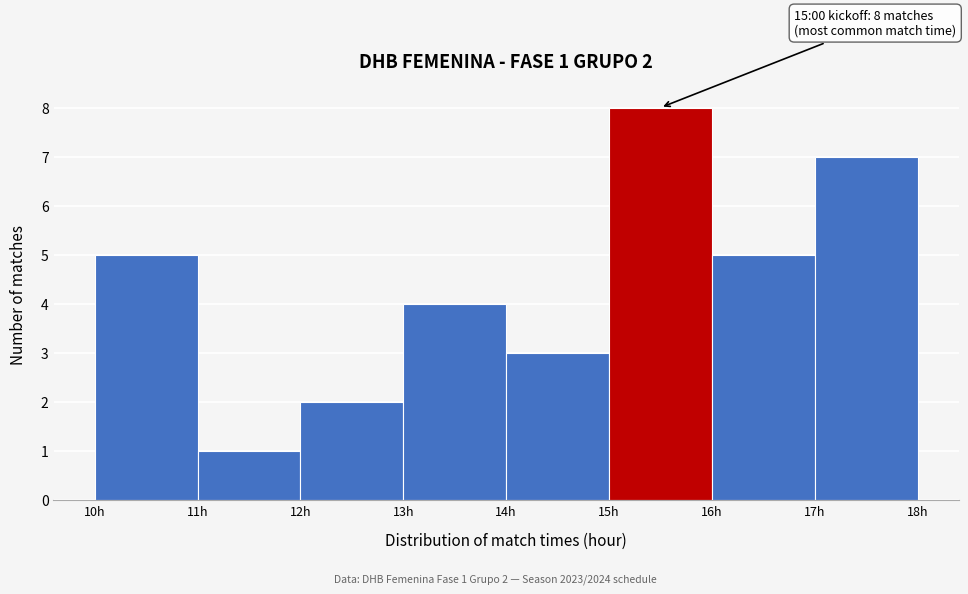

Over which range of the x-axis is the bar tallest?

15 to 16